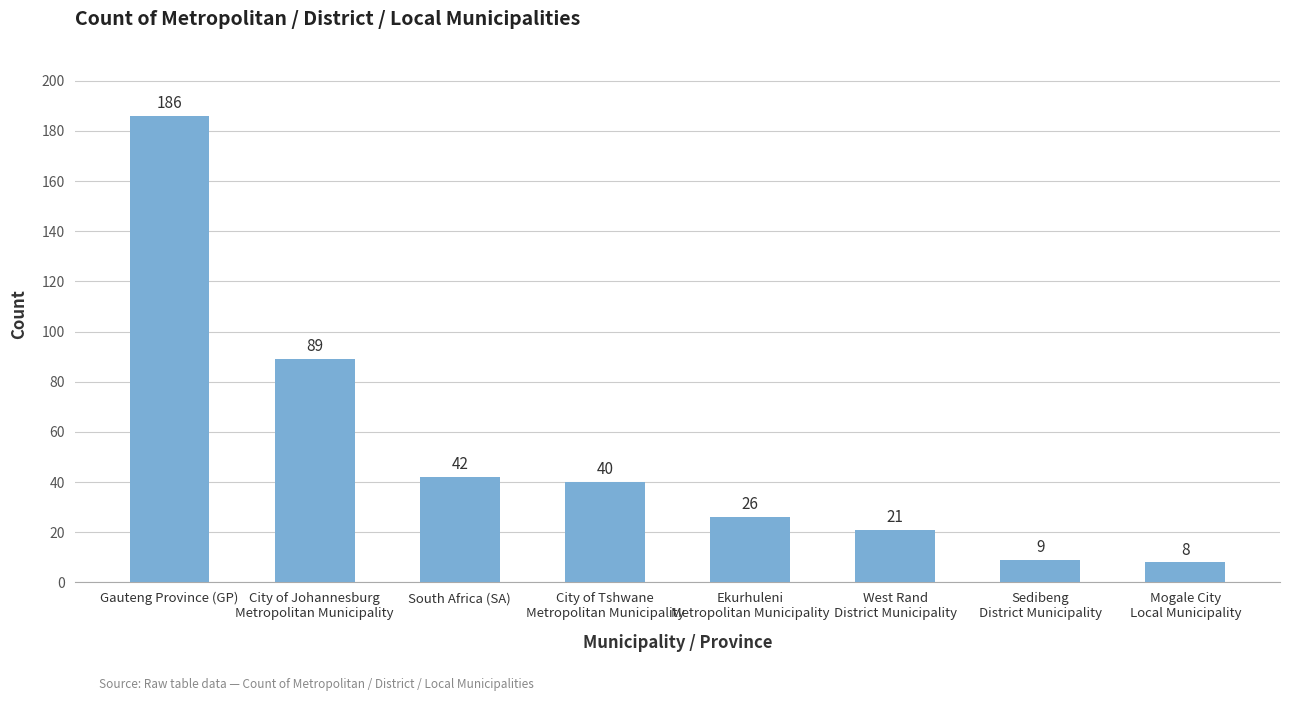

Which has a higher value, Sedibeng
District Municipality or South Africa (SA)?

South Africa (SA)